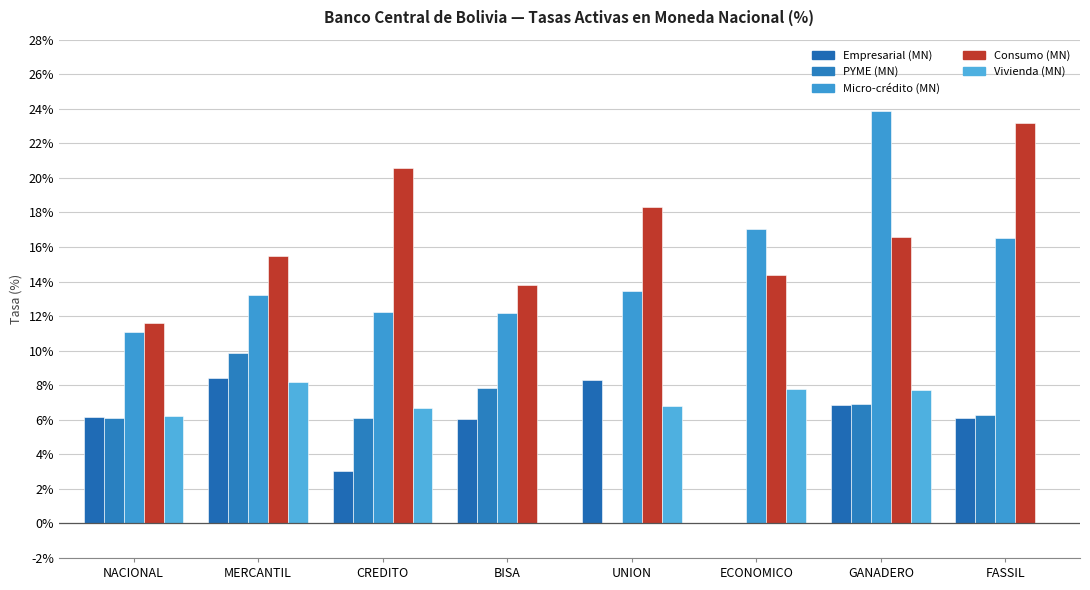

Between CREDITO and GANADERO, which is larger?

GANADERO